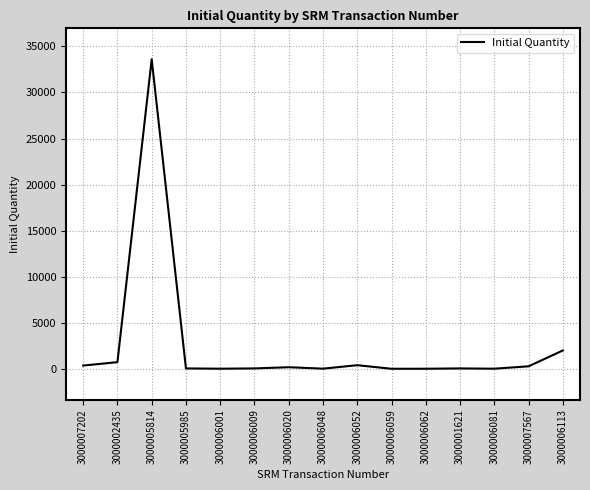

Where is the first local maximum?

3000005814